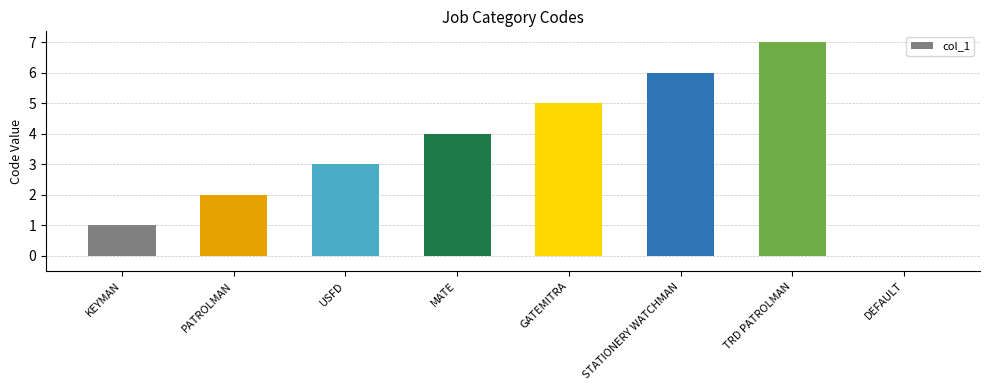

Read the value at STATIONERY WATCHMAN.

6